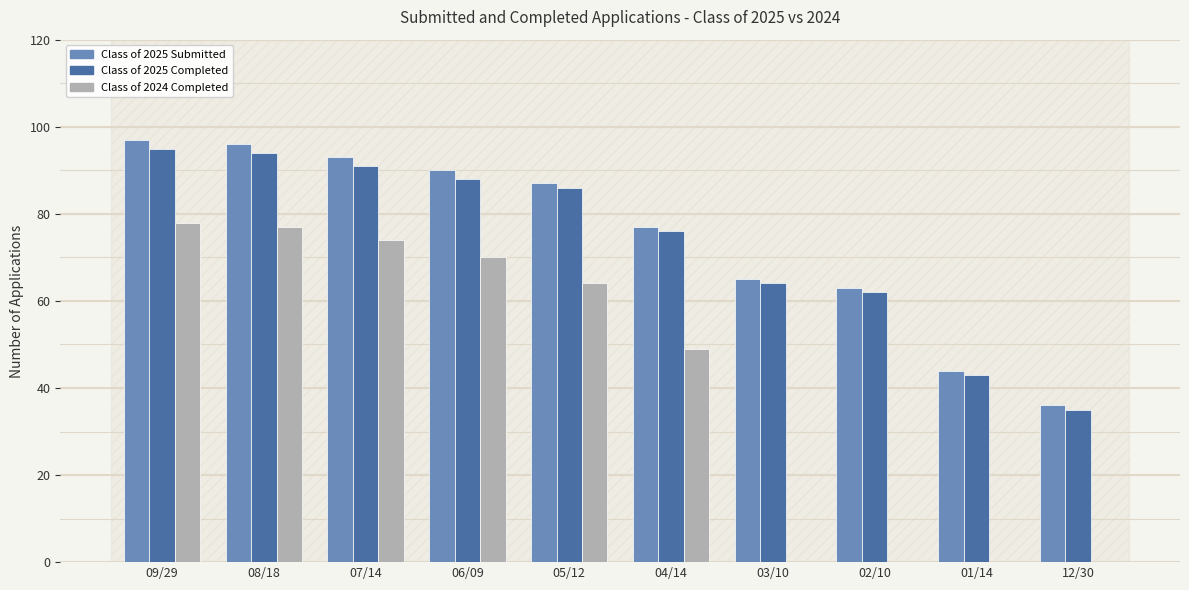

The Class of 2025 Completed series shows 62 at 02/10. True or false?

True